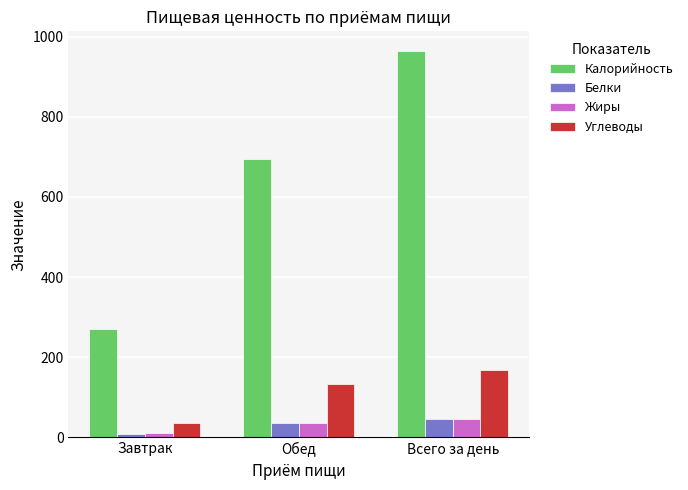

Between Обед and Всего за день, which series saw the biggest shift?

Калорийность